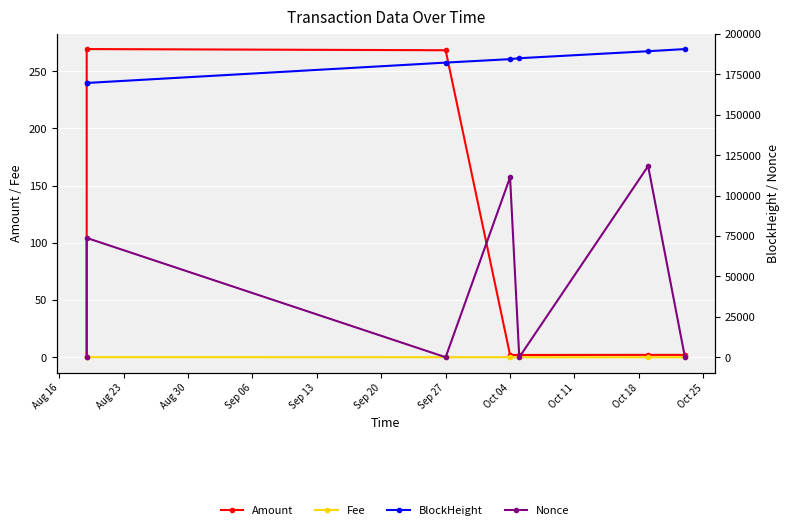

After their last crossing, which series has the higher values: Amount or Fee?

Amount